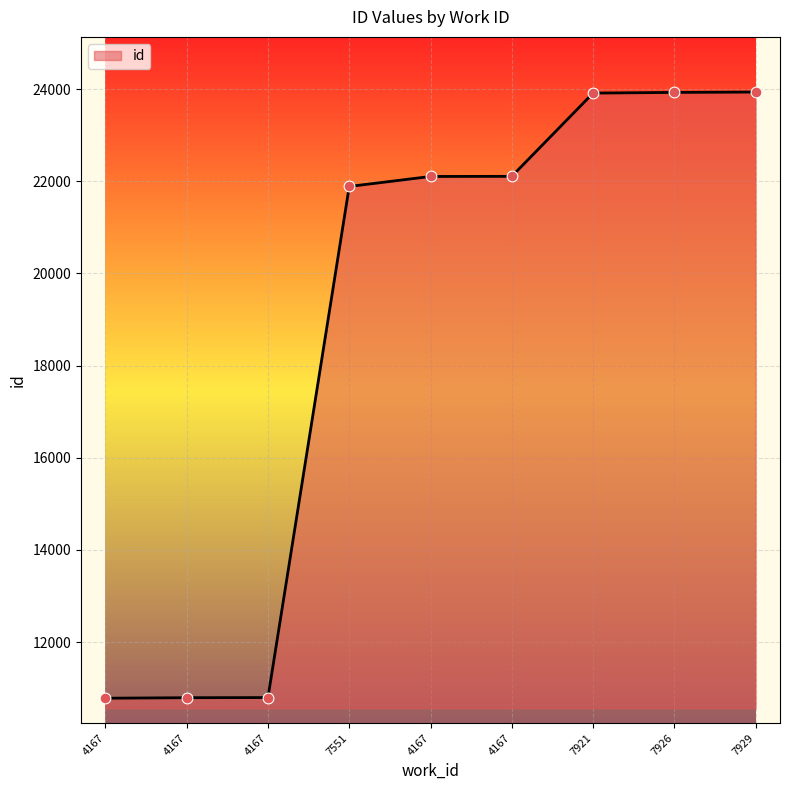

What is the ratio of the value at 7929 to the value at 4167?

2.2